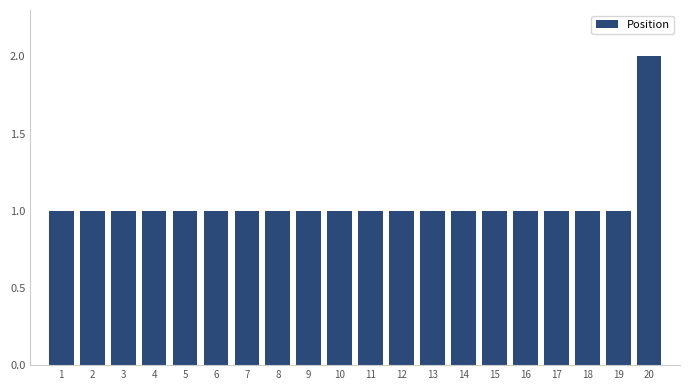

Reading left to right, list all the values displayed in this chart.

1	1	1	1	1	1	1	1	1	1	1	1	1	1	1	1	1	1	1	2